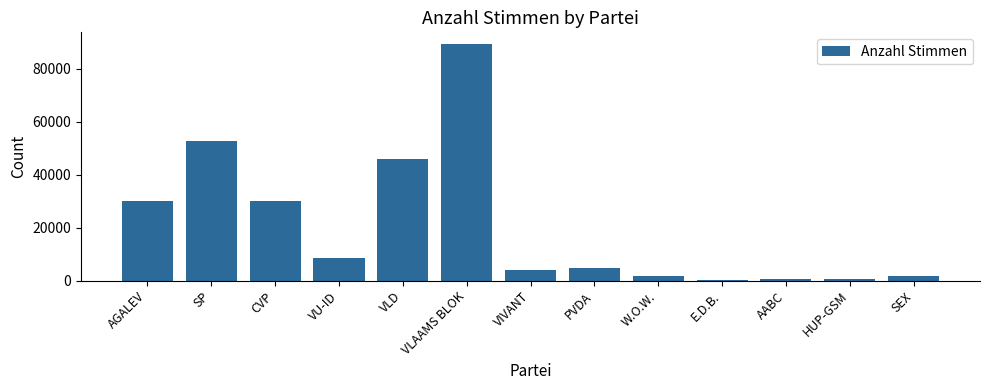

How many categories are shown in the chart?

13